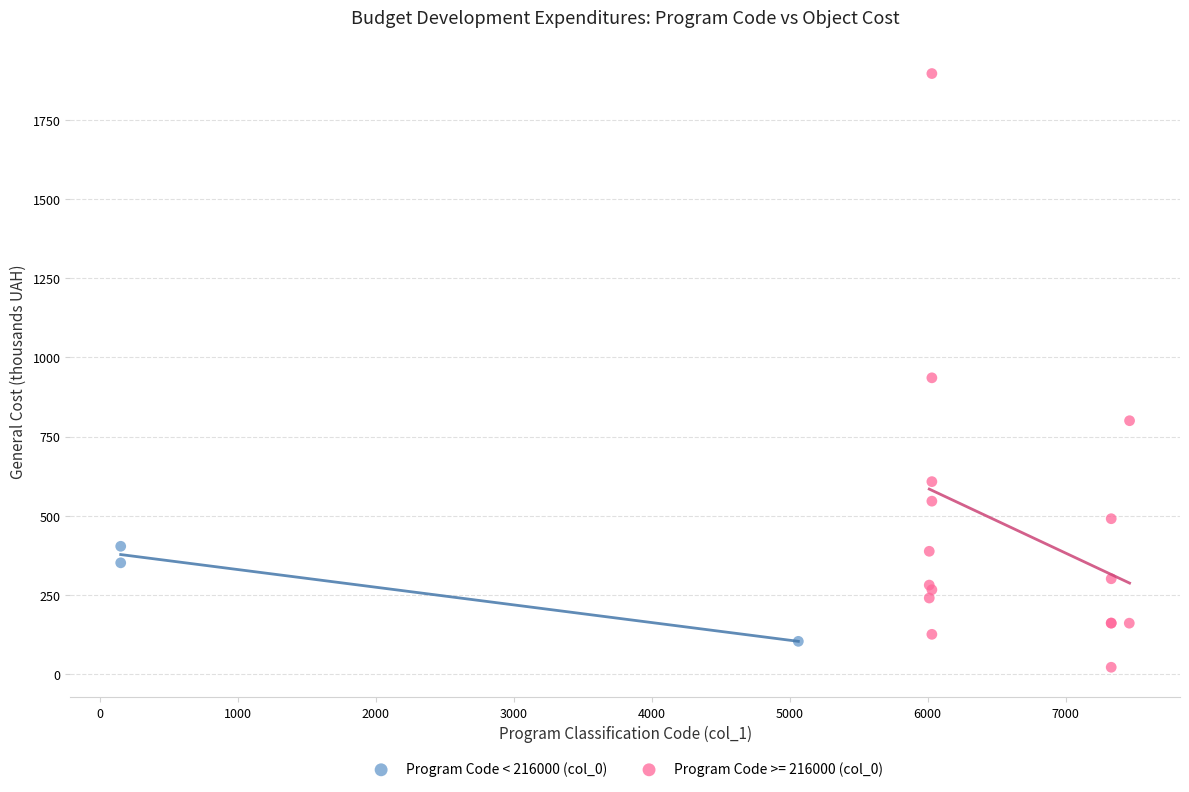

Which series has the widest spread of Y values?

Program Code >= 216000 (col_0)